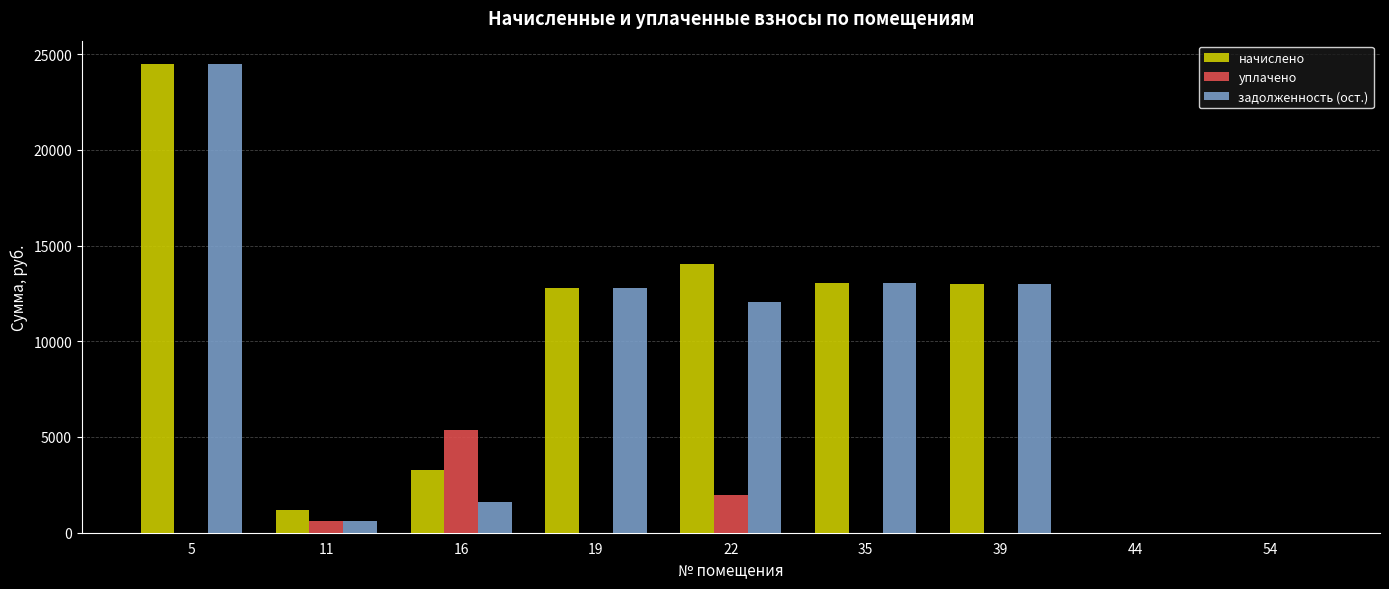

The value of задолженность (ост.) at 44 is -13431.2. True or false?

False